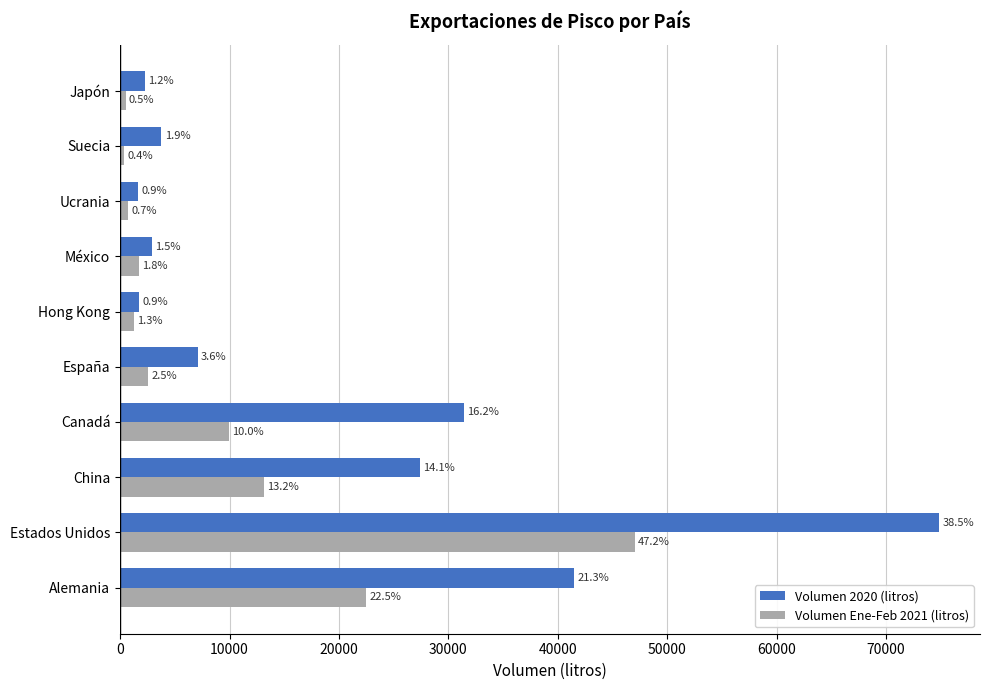

What is the difference between the maximum and minimum values in the Volumen 2020 (litros) series?

73173